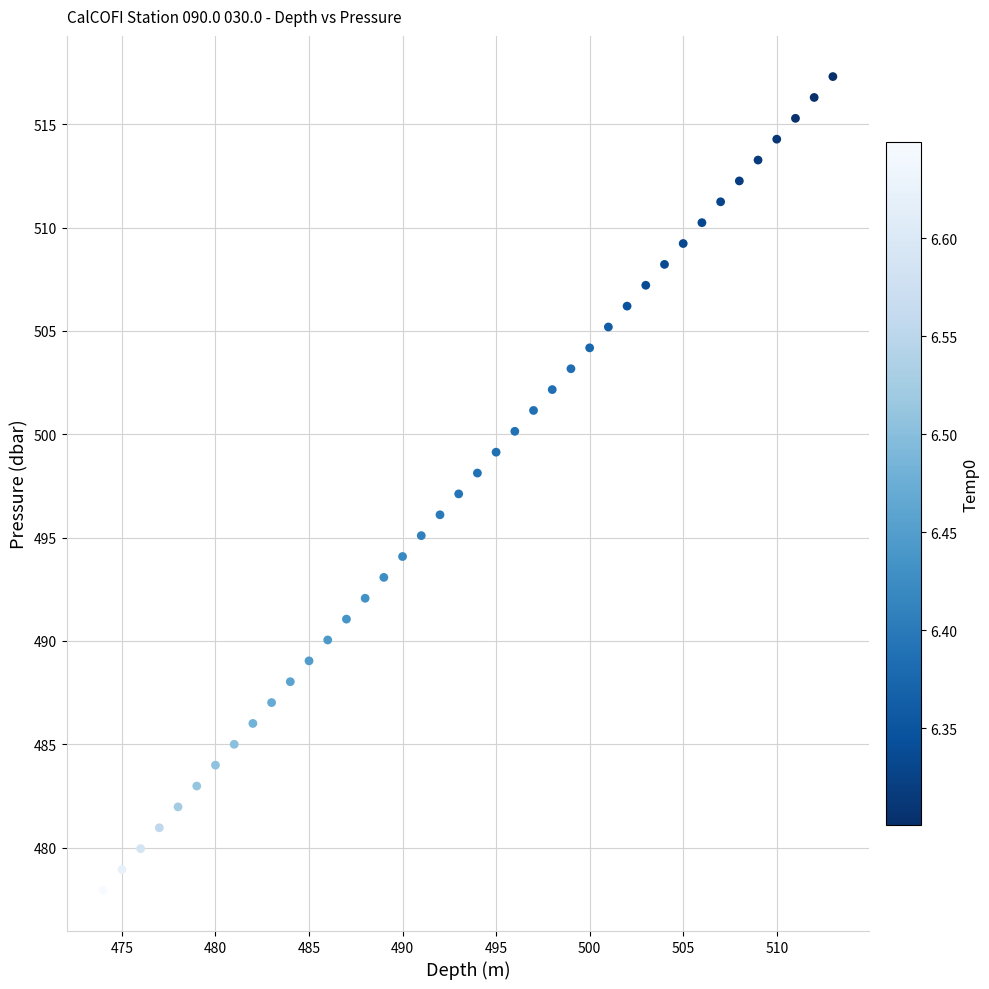

What is the range of X values (max minus min)?

39.0